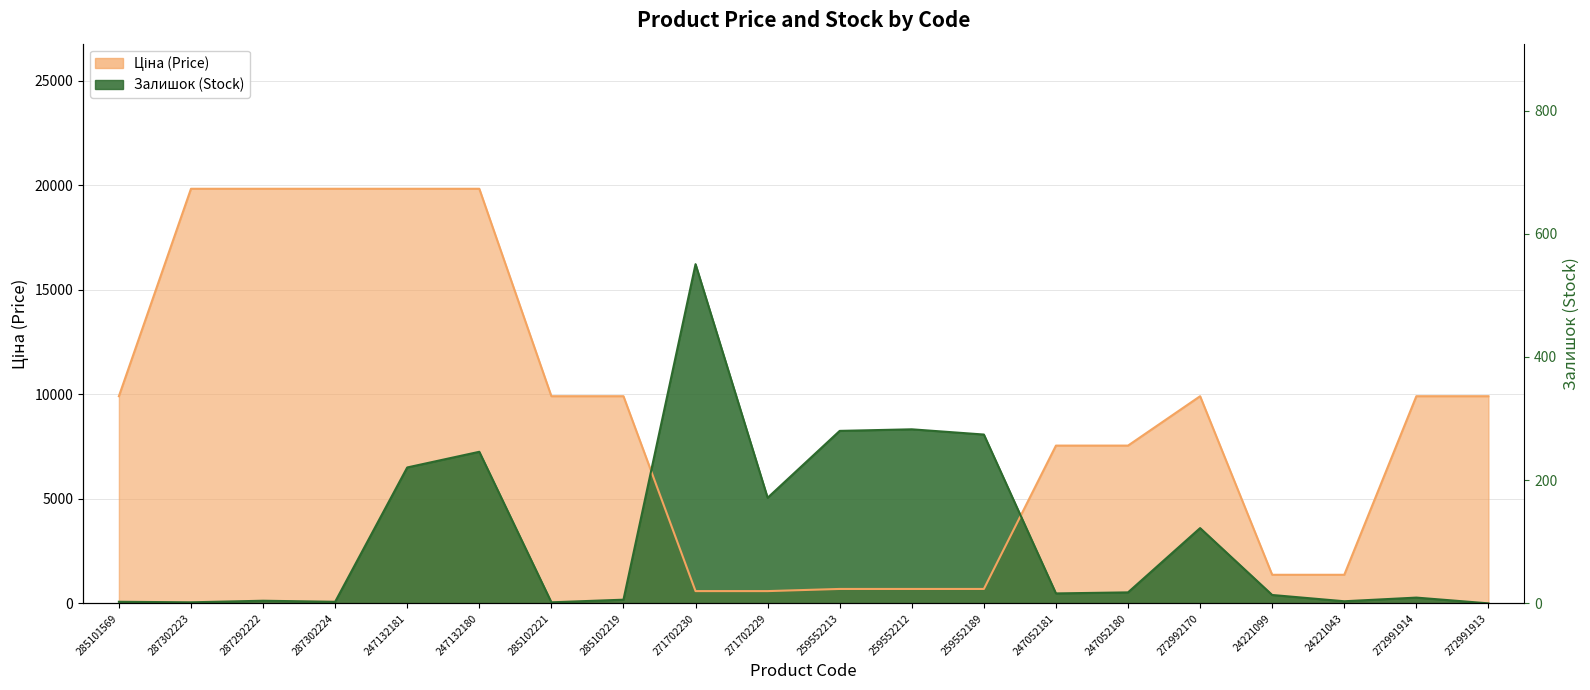

What are all the series names shown in the legend?

Ціна, Залишок